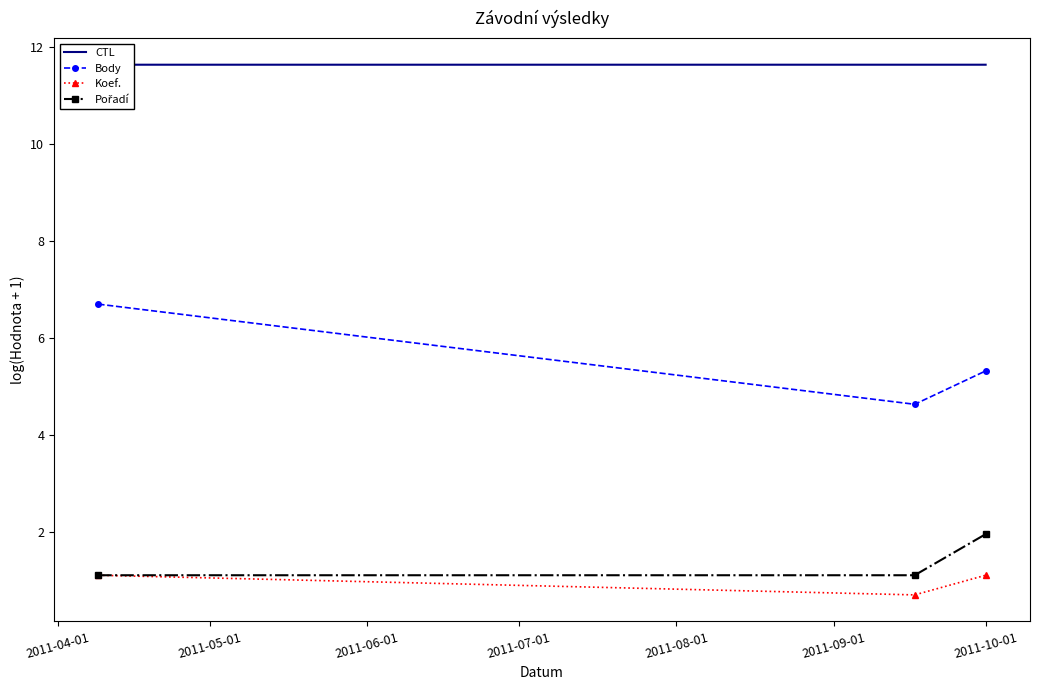

What is the value of the Koef. point at the 1st from the left?

1.1